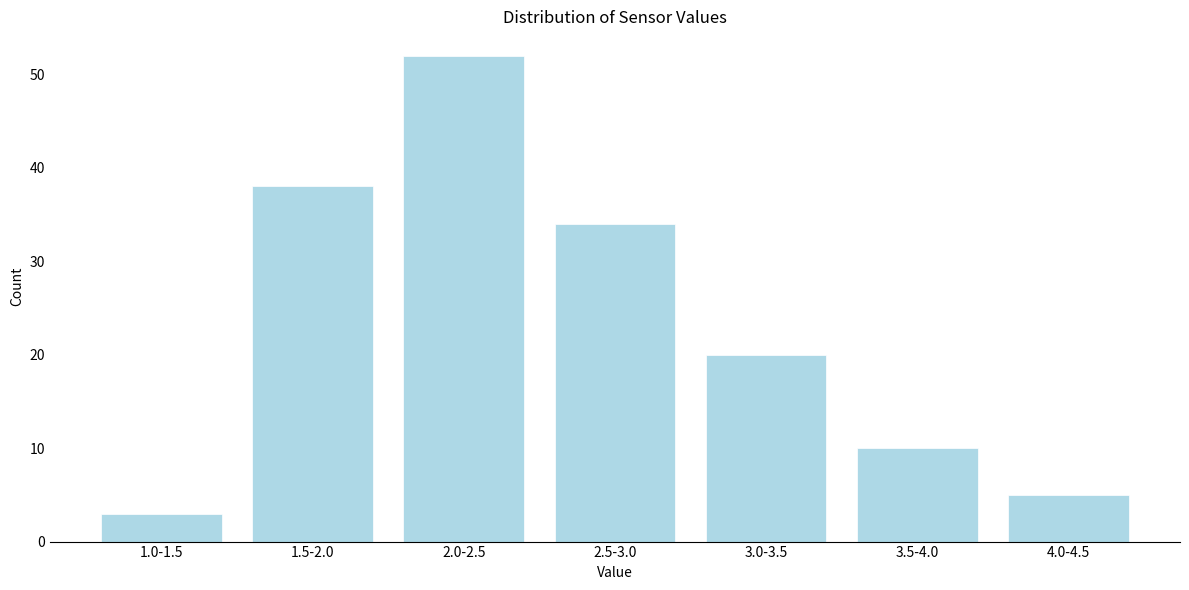

Reading right to left, extract all data points from this chart.

5	10	20	34	52	38	3